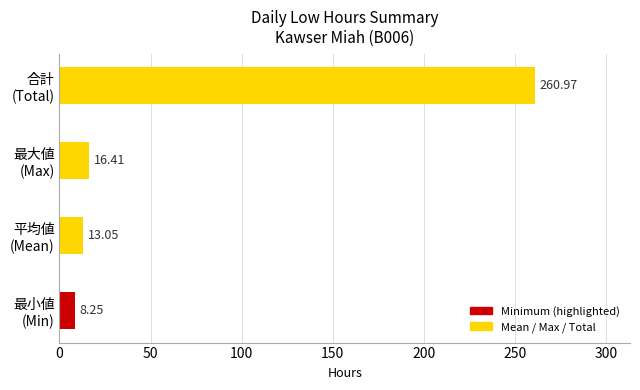

What is the difference between the maximum and minimum values?

252.7